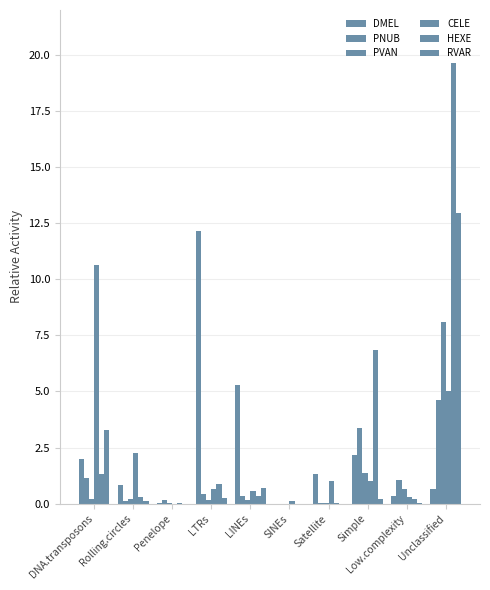

Does the chart contain stacked bars?

No